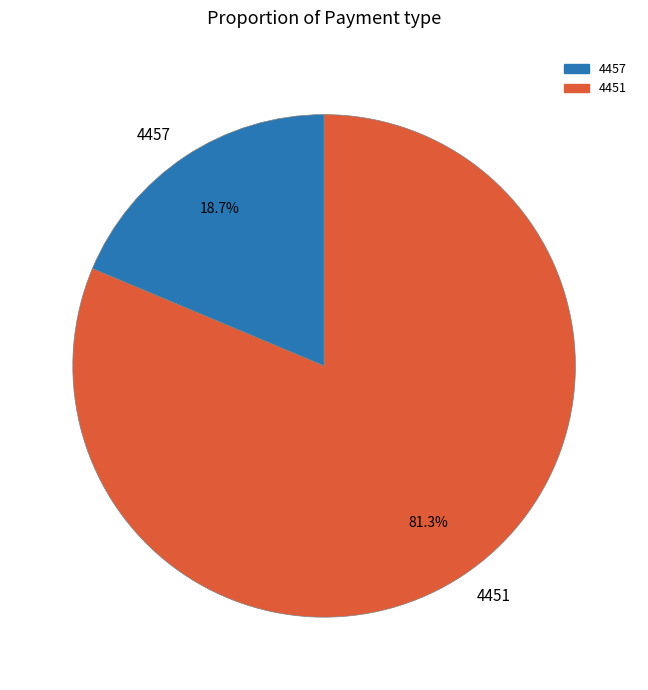

Count the number of slices in the pie.

2